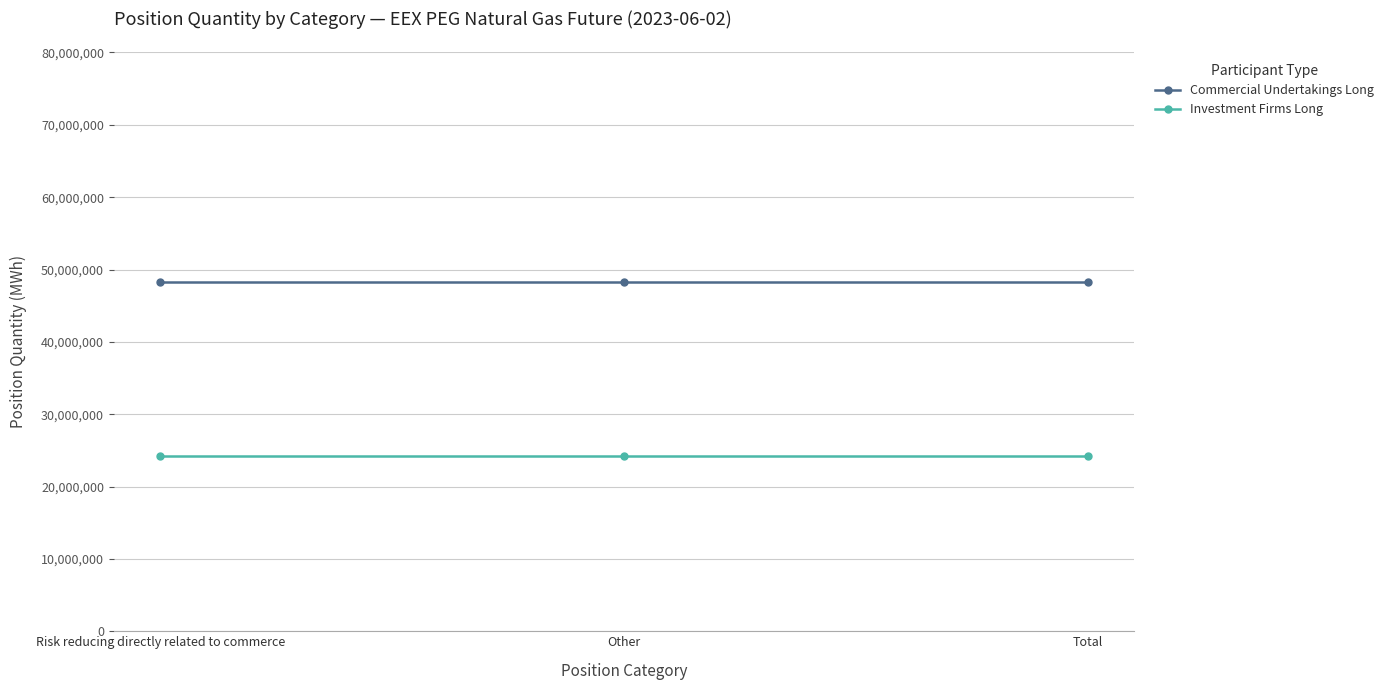

Count the number of categories in the chart.

3